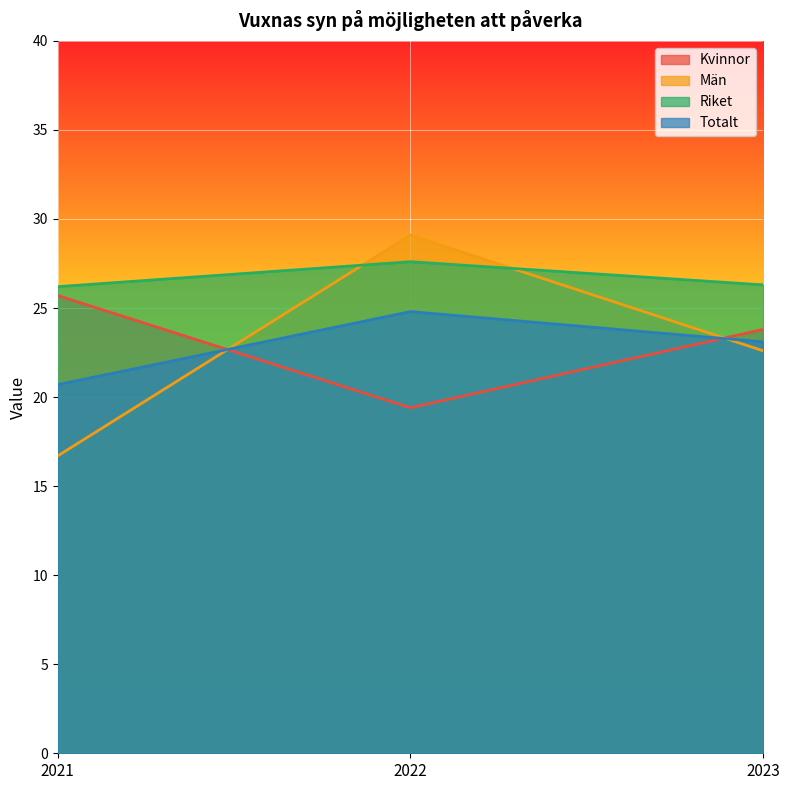

What is the value of the Kvinnor point at the 1st from the left?

25.7